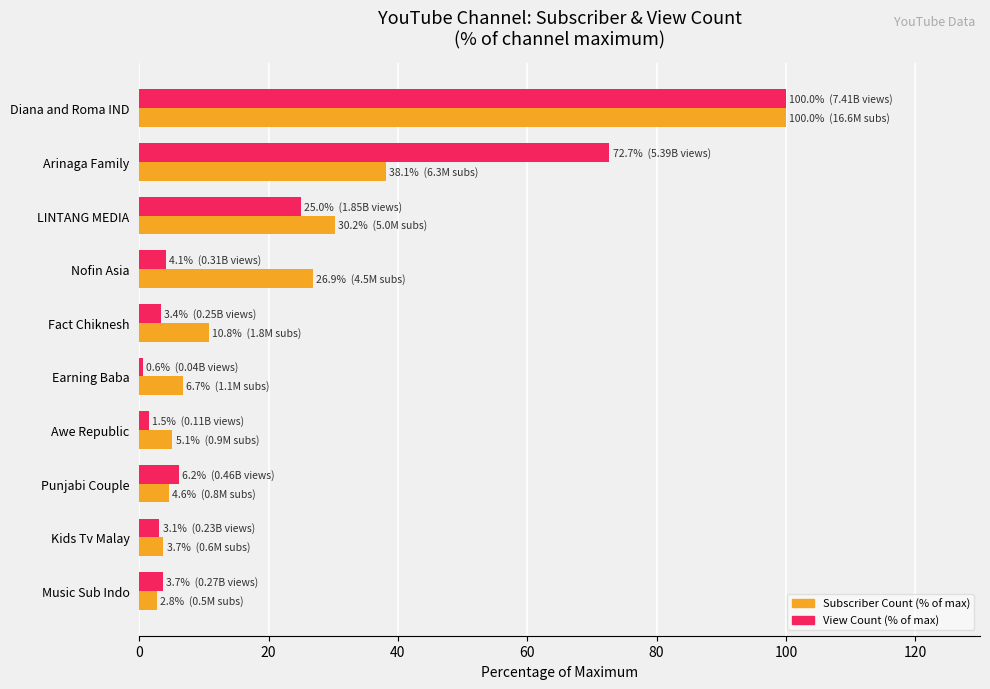

Rank the series at Fact Chiknesh from highest to lowest value.

Subscriber Count (% of max), View Count (% of max)